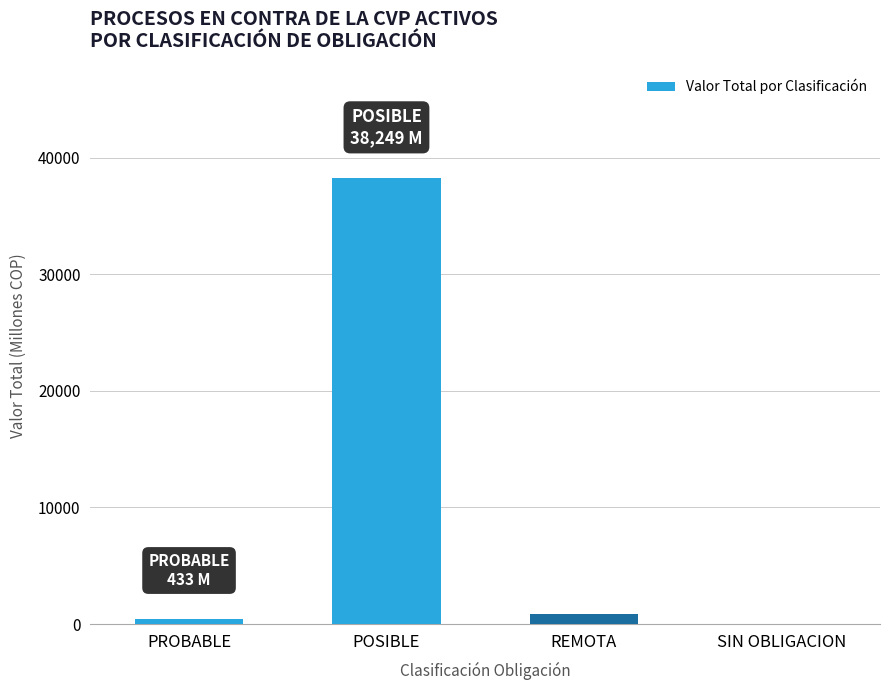

The value at REMOTA is 843.1. True or false?

True